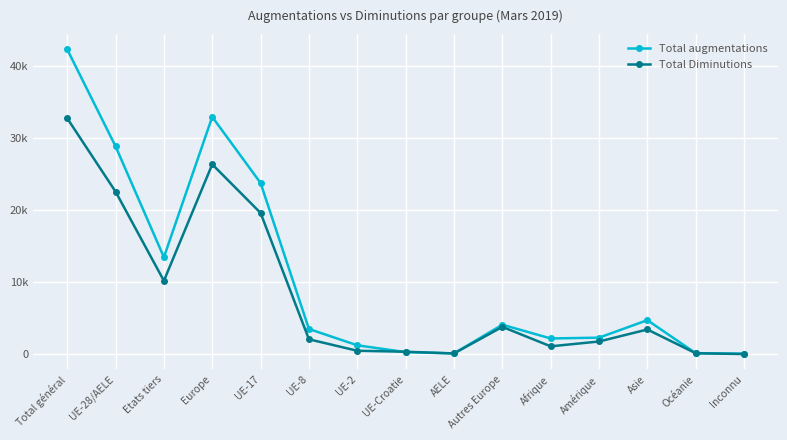

Reading right to left, list all the values displayed in this chart.

Total augmentations: 60	130	4714	2285	2176	4081	99	277	1227	3490	23745	32919	13446	28838	42284
Total Diminutions: 13	125	3419	1755	1084	3783	97	334	470	2059	19590	26333	10179	22550	32729